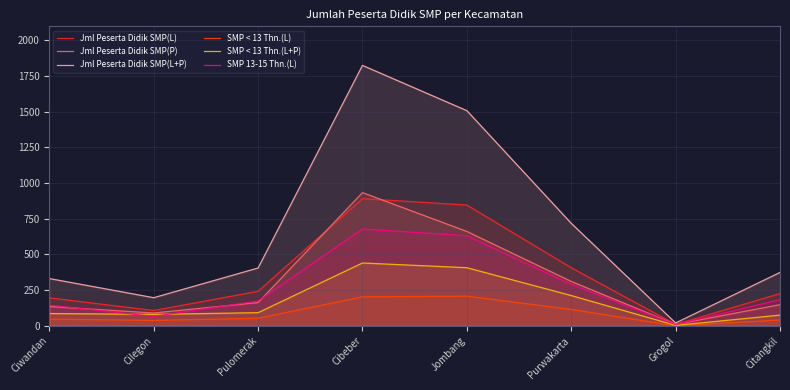

At Cibeber, list the series in order from smallest to largest.

SMP < 13 Thn.(L), SMP < 13 Thn.(L+P), SMP 13-15 Thn.(L), Jml Peserta Didik SMP(L), Jml Peserta Didik SMP(P), Jml Peserta Didik SMP(L+P)